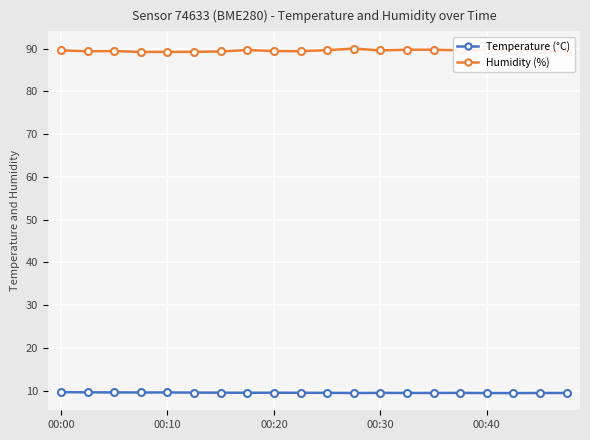

Rank the series by their maximum value, from highest to lowest.

Humidity (%), Temperature (°C)